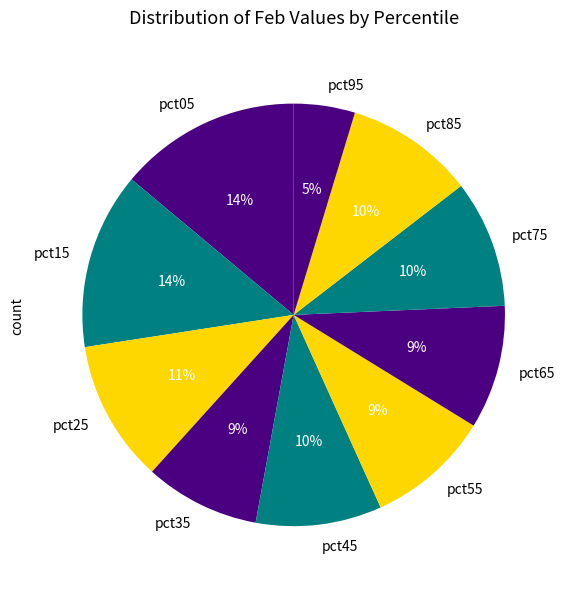

To the nearest percent, what is the average slice percentage?

10%